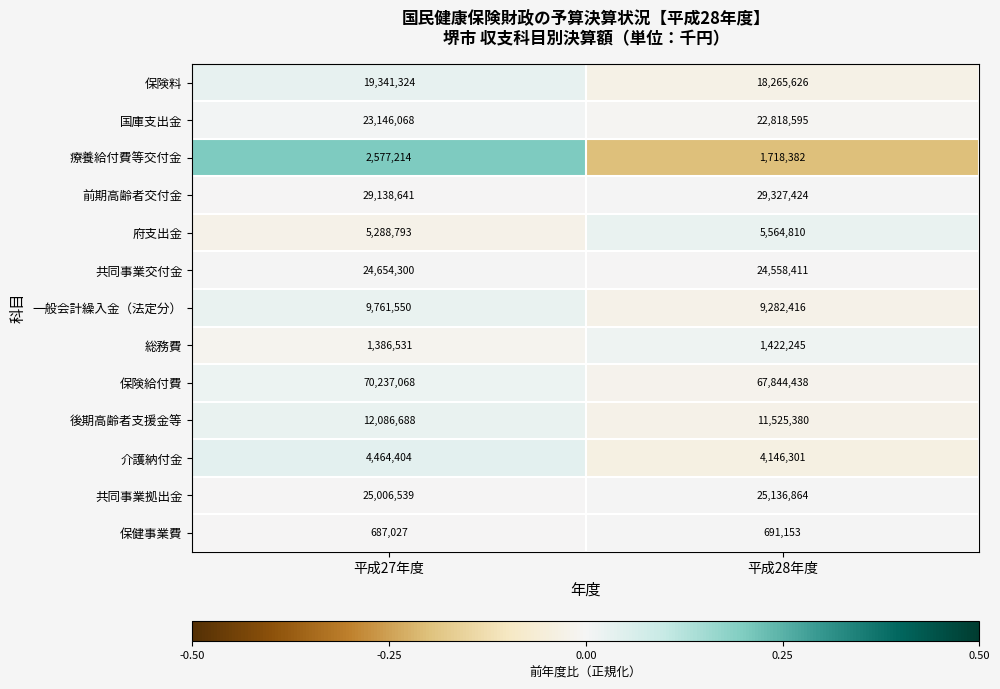

Is it true that 総務費 equals 608921 at 平成28年度?

False